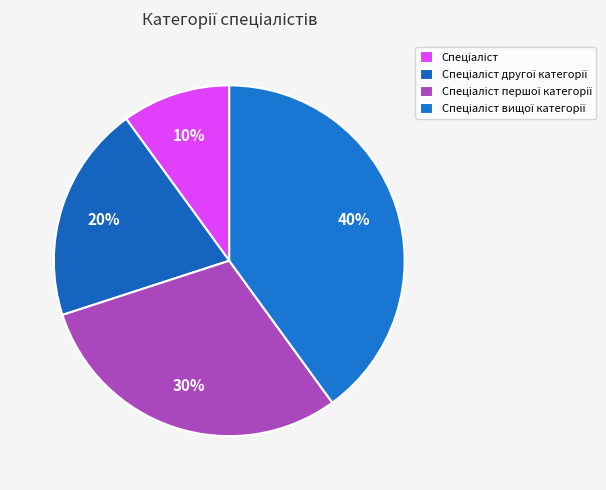

Count the number of slices in the pie.

4